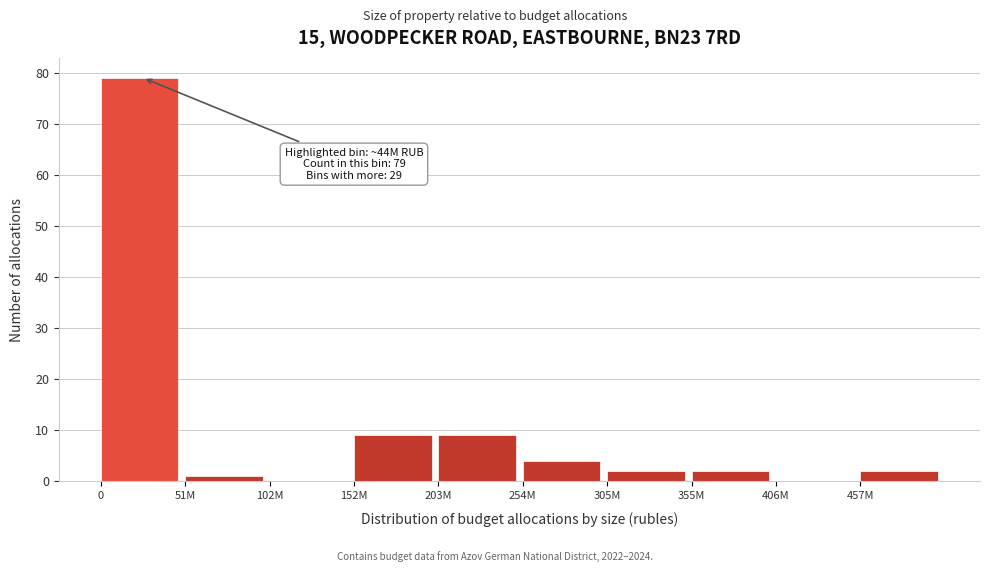

Reading left to right, transcribe all the data shown in this chart.

0=79	51M=1	102M=0	152M=9	203M=9	254M=4	305M=2	355M=2	406M=0	457M=2